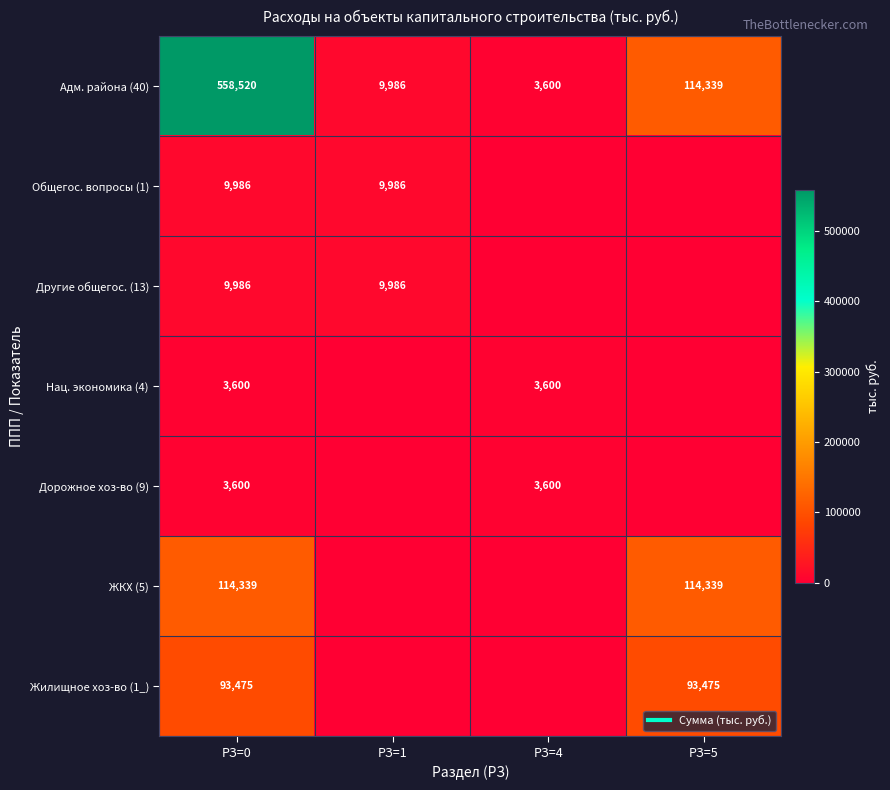

List the series in order of their peak value, highest first.

Адм. района (40), ЖКХ (5), Жилищное хоз-во (1_), Общегос. вопросы (1), Другие общегос. (13), Нац. экономика (4), Дорожное хоз-во (9)